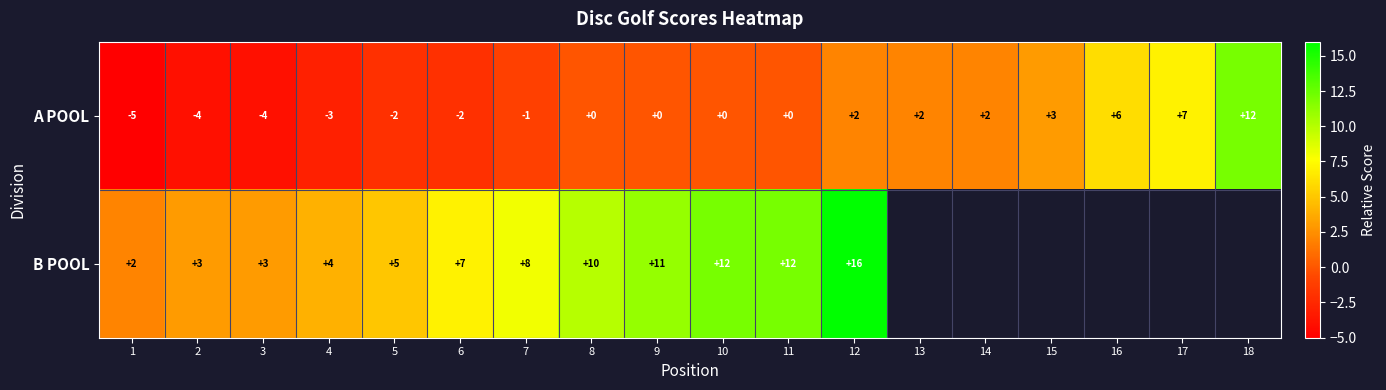

What is the spread (max minus min) of values at 4?

7